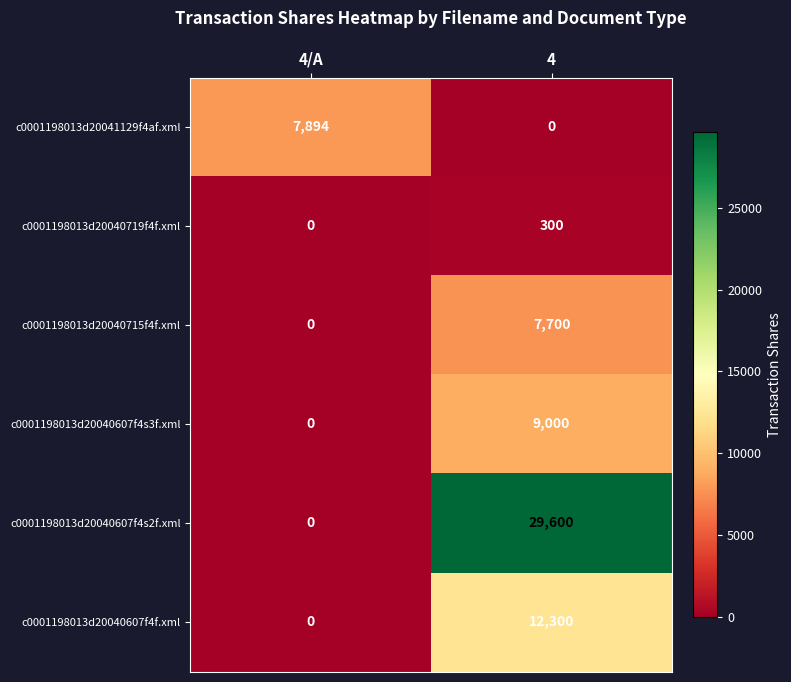

At how many categories does at least one series exceed 20578?

1